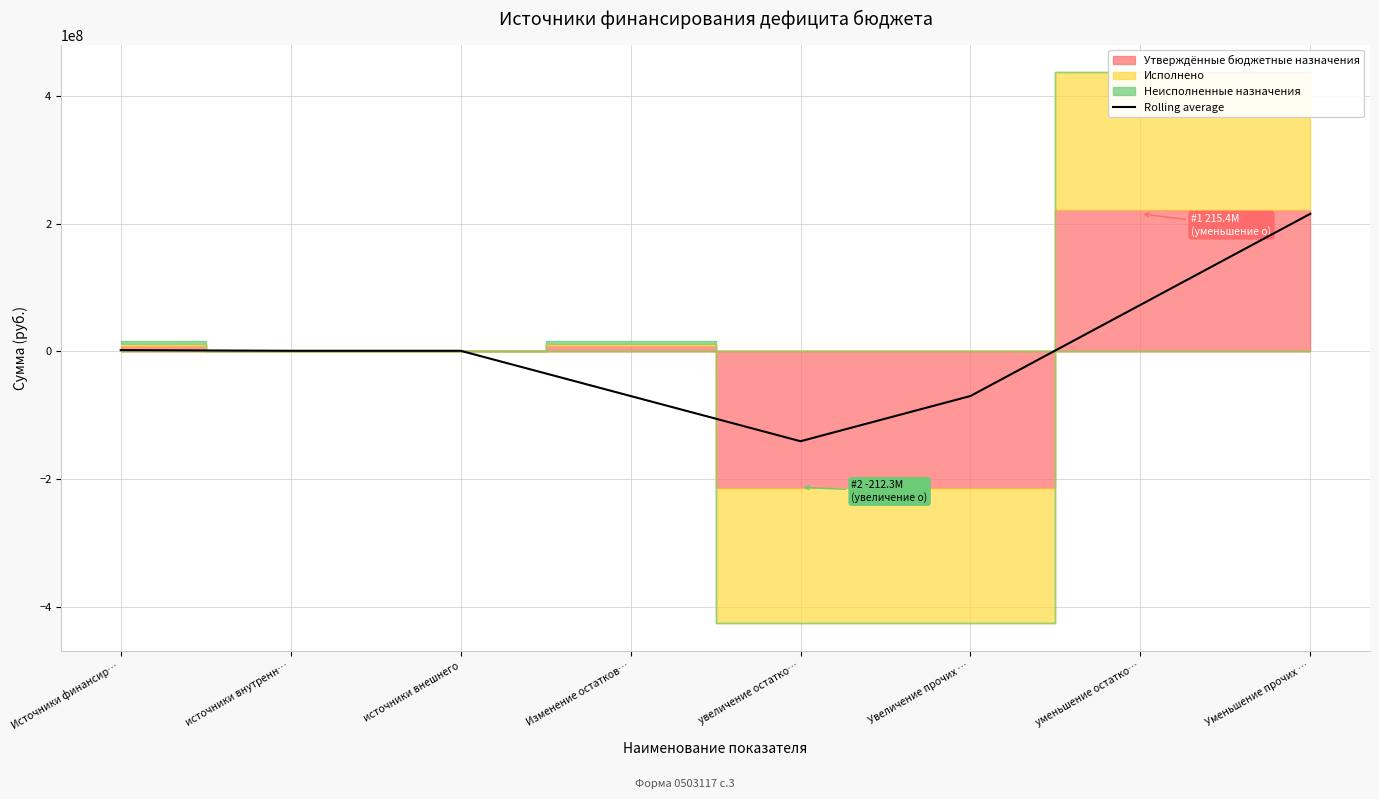

Where is the first local minimum?

увеличение остатко…